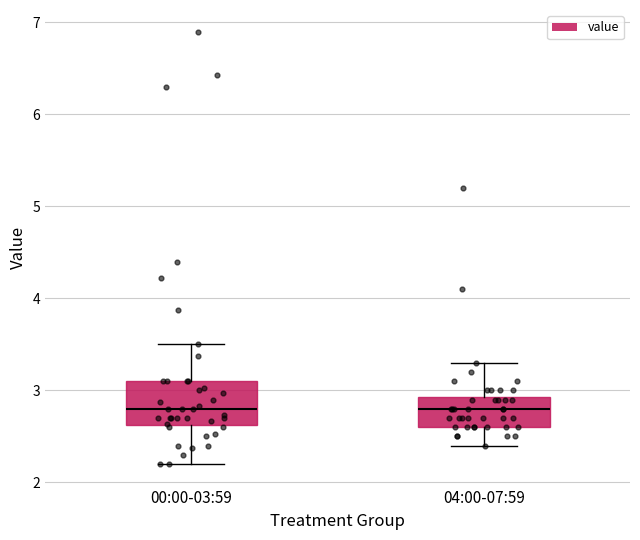

Reading left to right, transcribe this box plot: for each box, give where its median line is, the range the box spans, and where its two whiskers end, as read against the y-axis. The values are not printed on the chart, so give them approximately, as read against the axis.

00:00-03:59: median 2.8, box 2.6 to 3.1, whiskers 2.2 to 3.5
04:00-07:59: median 2.8, box 2.6 to 2.9, whiskers 2.4 to 3.3